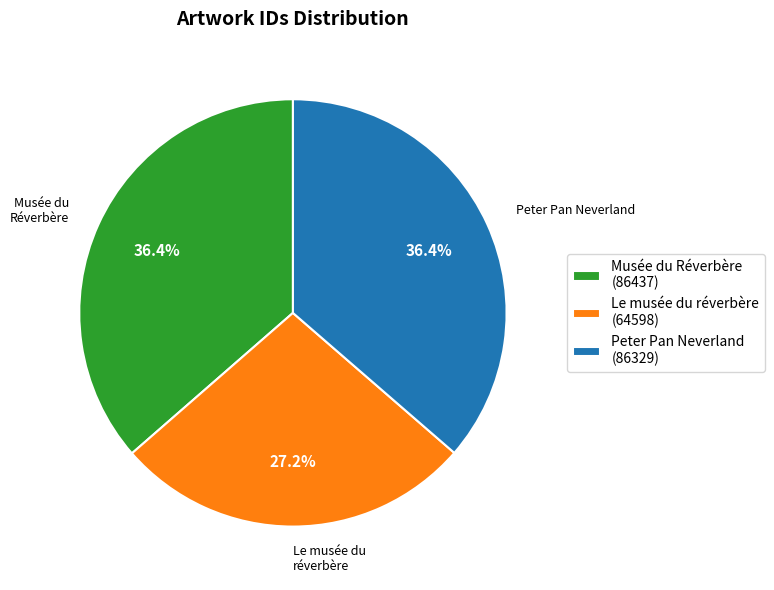

How many segments does this pie chart have?

3